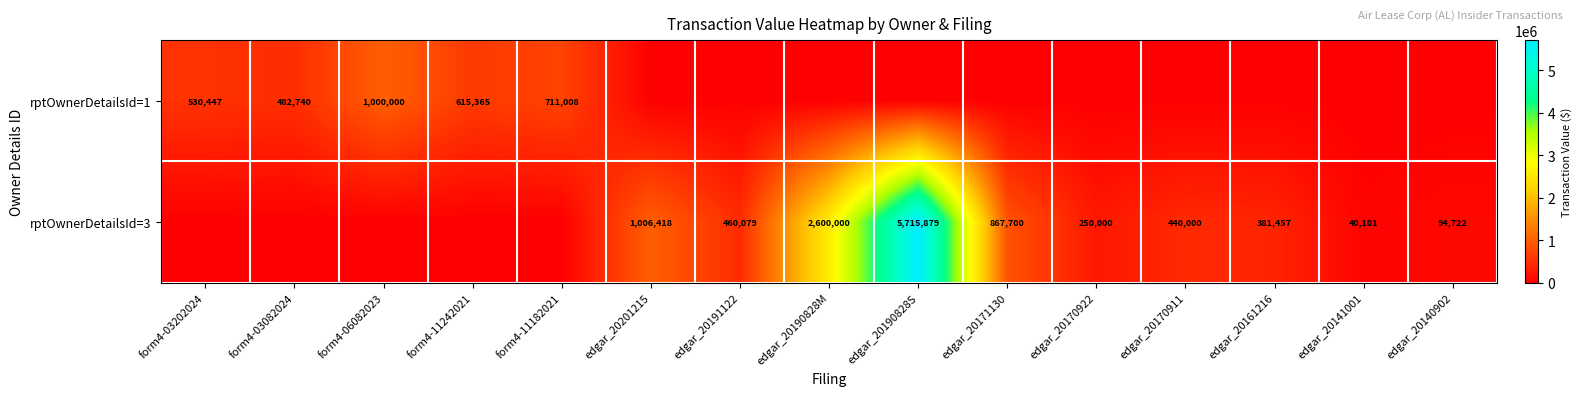

What is the difference between the rptOwnerDetailsId=1 values at form4-11182021 and form4-03082024?

228268